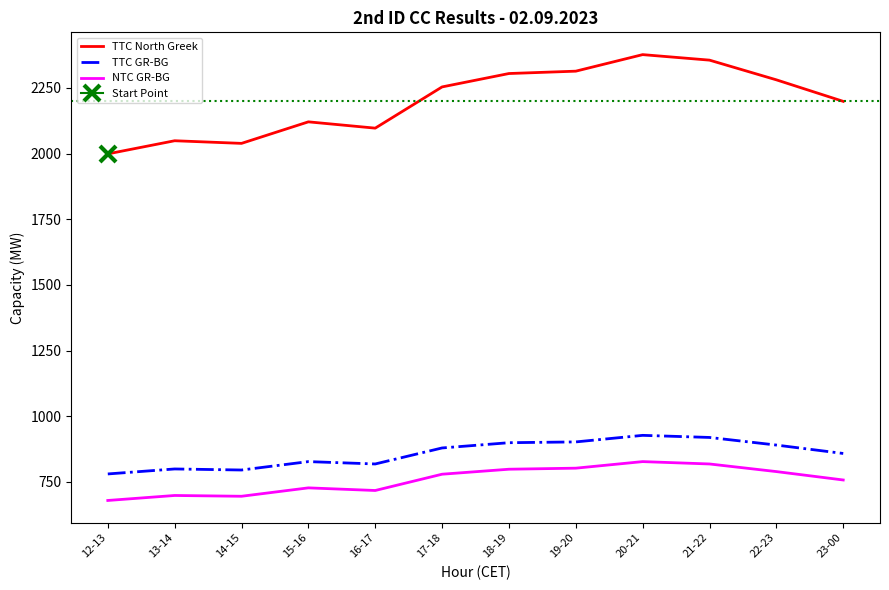

How many values in the NTC GR-BG series are below 779?

6